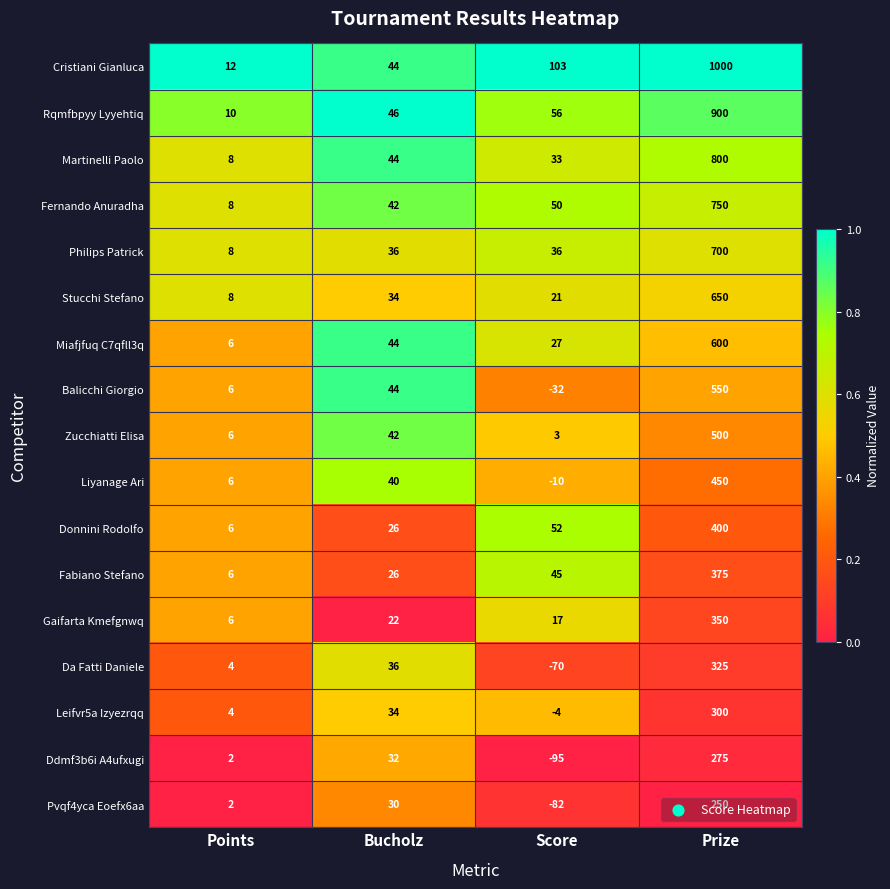

Which series has the largest total across all categories?

Cristiani Gianluca